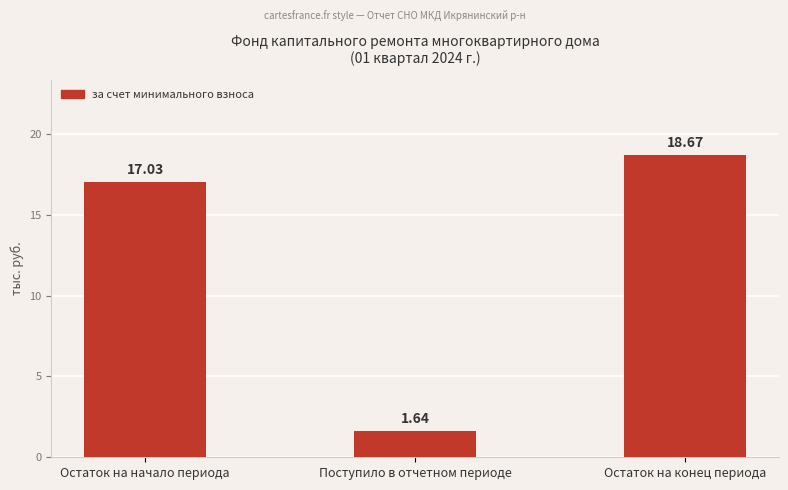

How many distinct data groups are displayed?

1